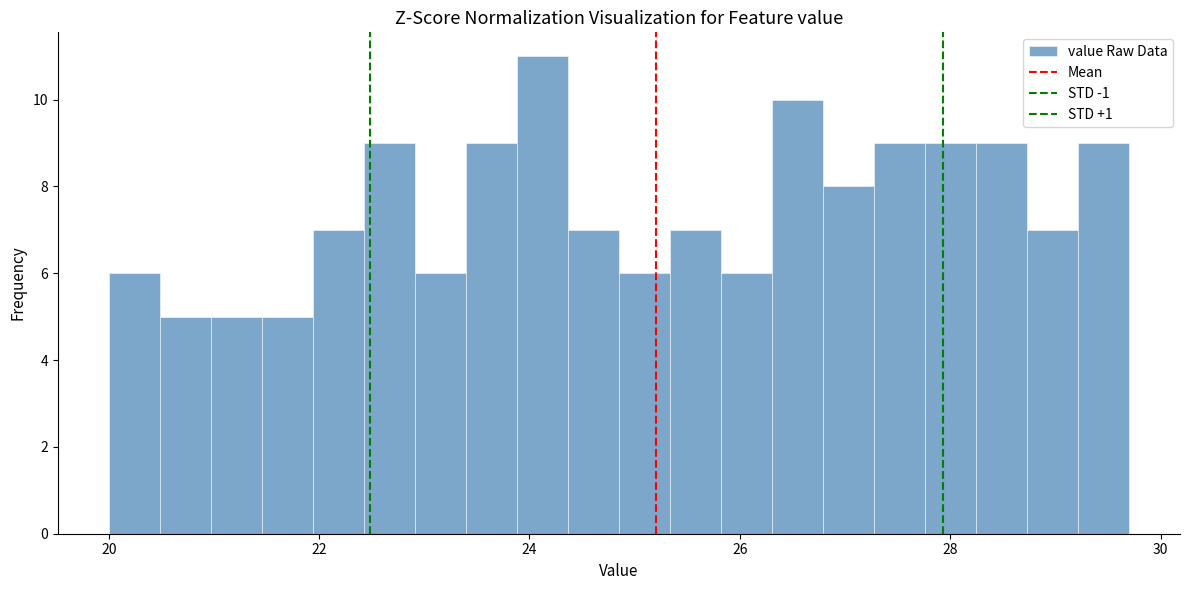

Read against the x-axis, roughly where is the centre of the tallest bar?

24.2